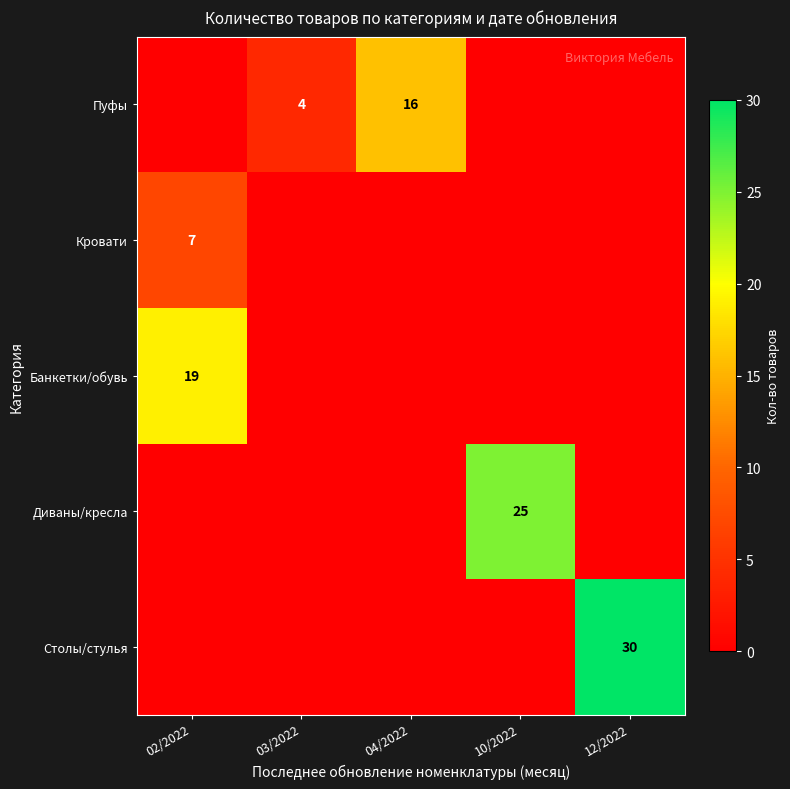

Is it true that Столы/стулья equals 18 at 12/2022?

False